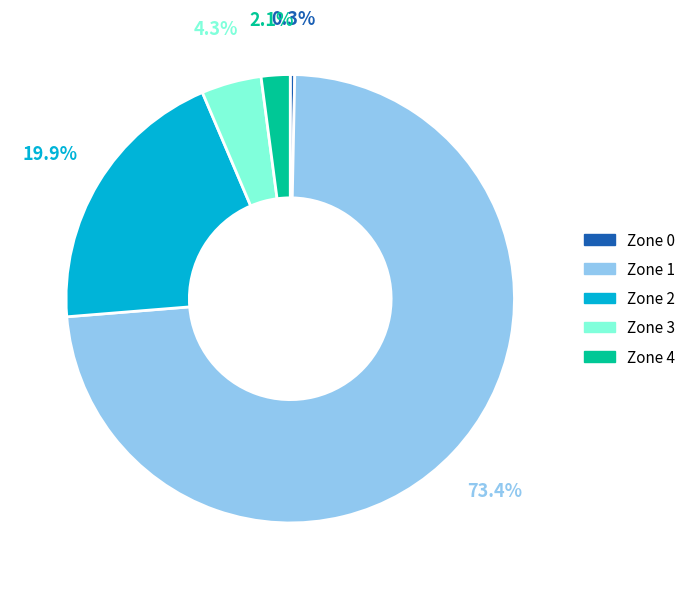

The Zone 0 slice represents 0% of the pie. True or false?

True